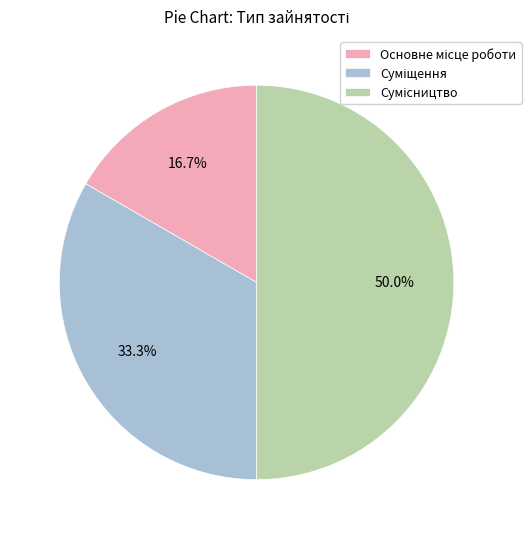

Rank the categories by value from lowest to highest.

Основне місце роботи, Суміщення, Сумісництво